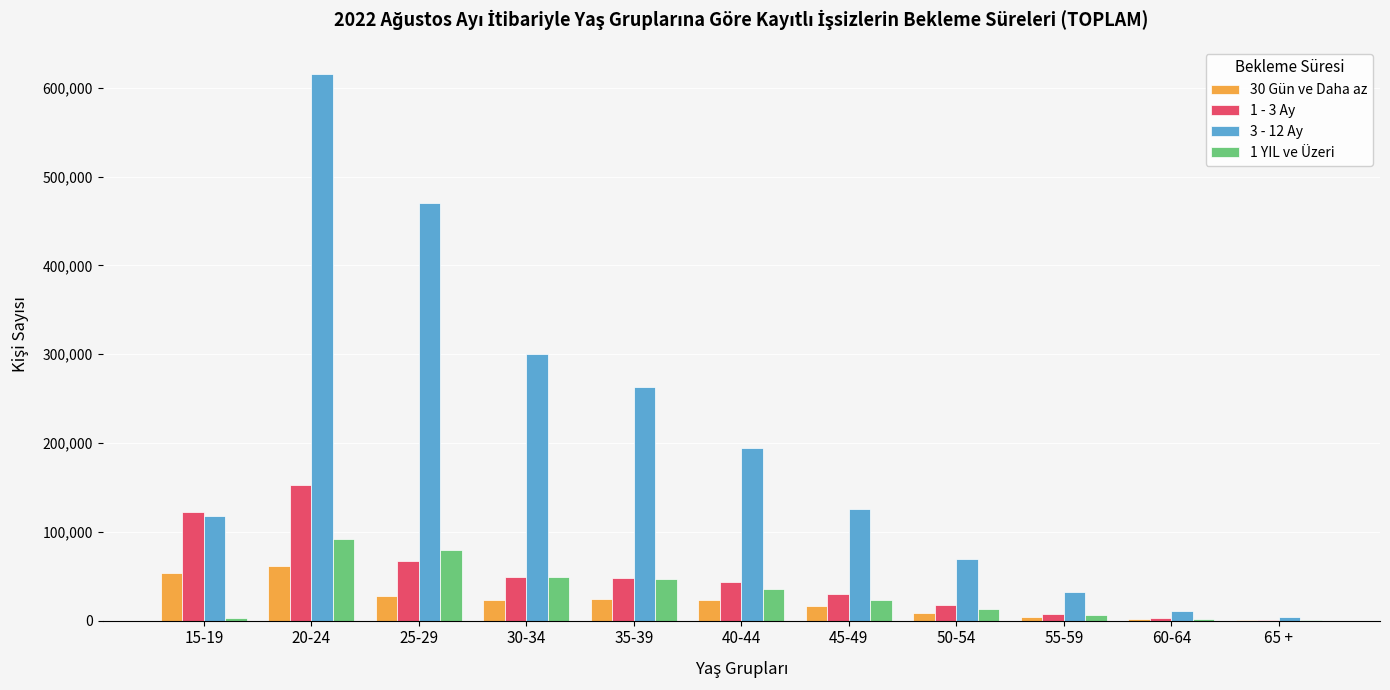

At which category is the sum across all series the highest?

20-24